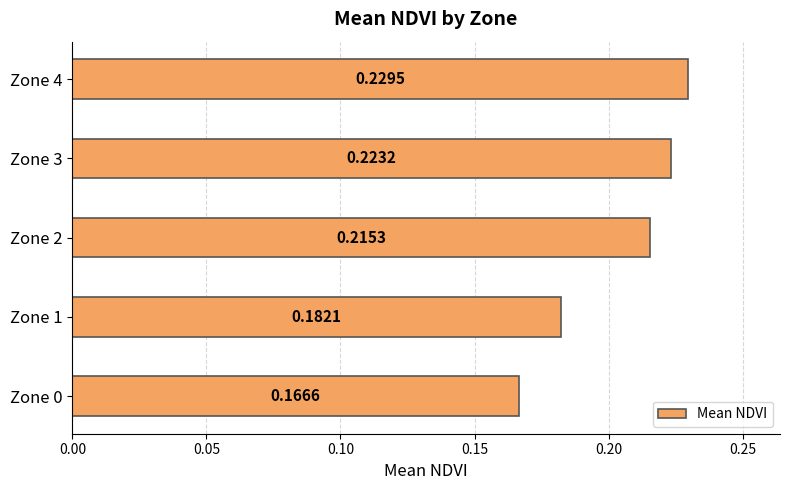

Rank the categories by value from highest to lowest.

Zone 4, Zone 3, Zone 2, Zone 1, Zone 0